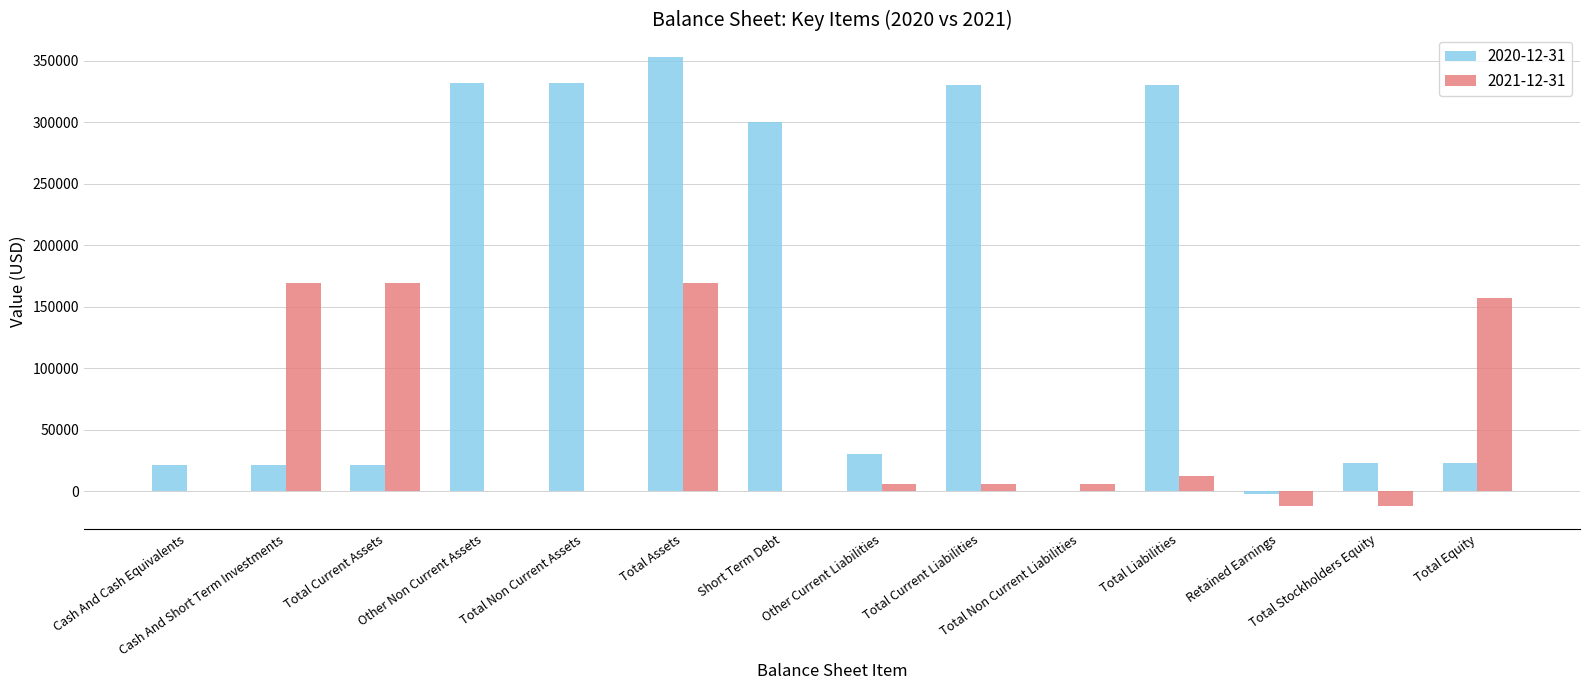

How many data points does each series have?

14